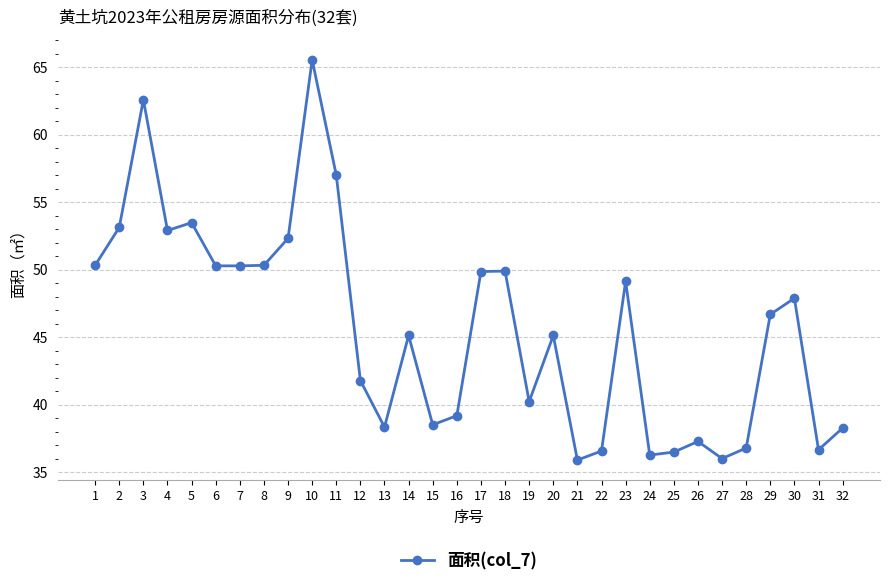

What is the smallest value displayed?

35.9